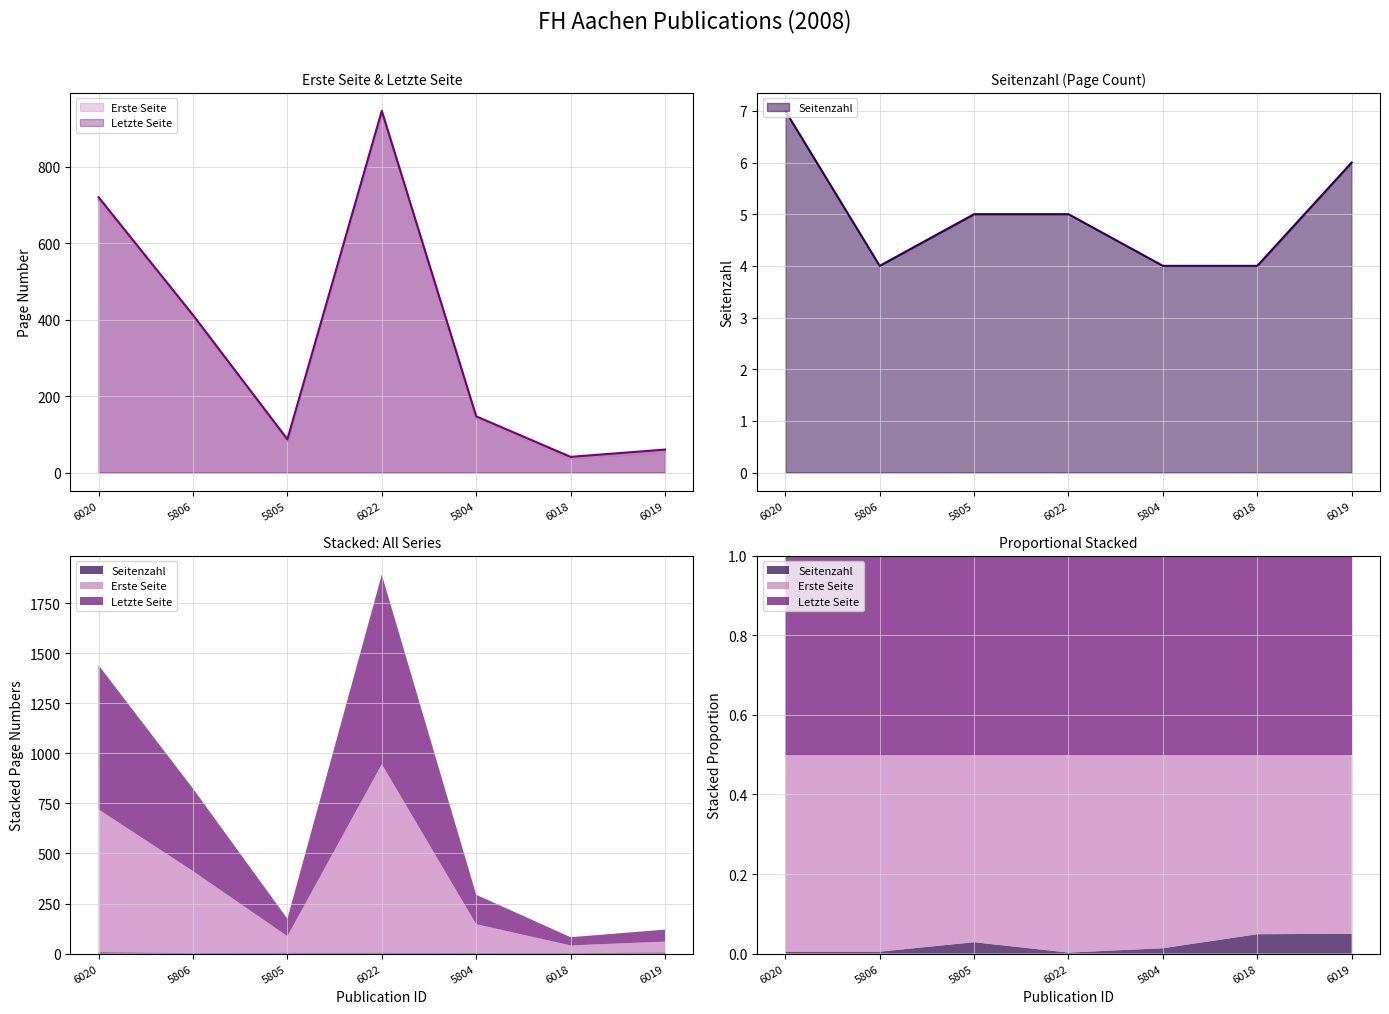

At which label does Erste Seite reach its minimum?

6018